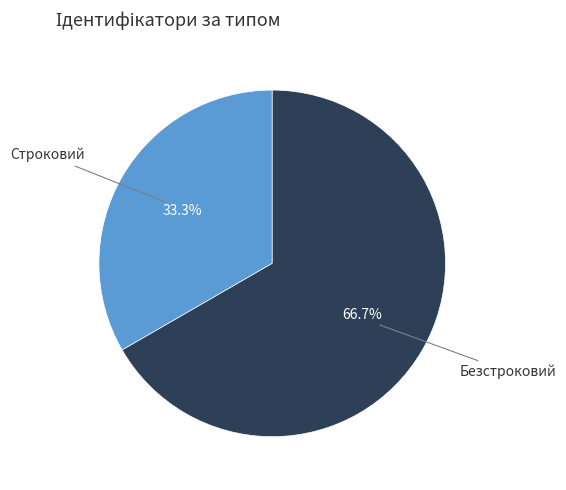

Is there any slice that represents more than half of the pie?

Yes